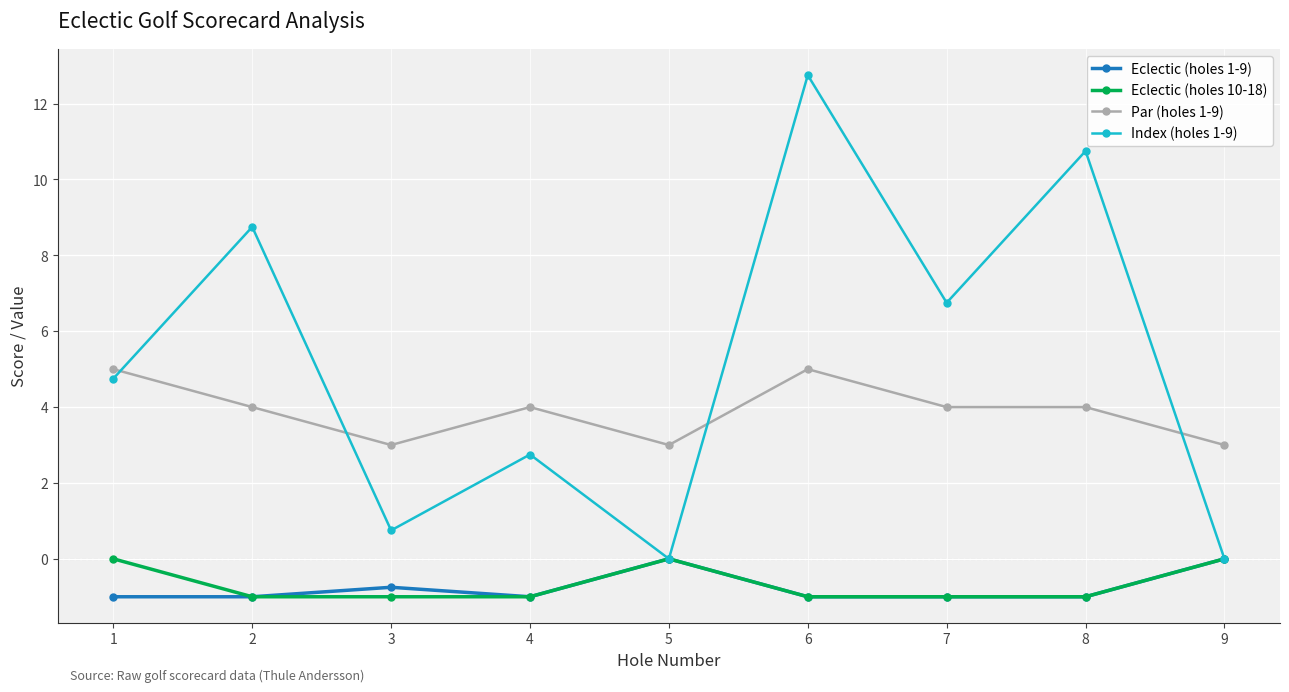

What is the greatest value displayed?

12.8